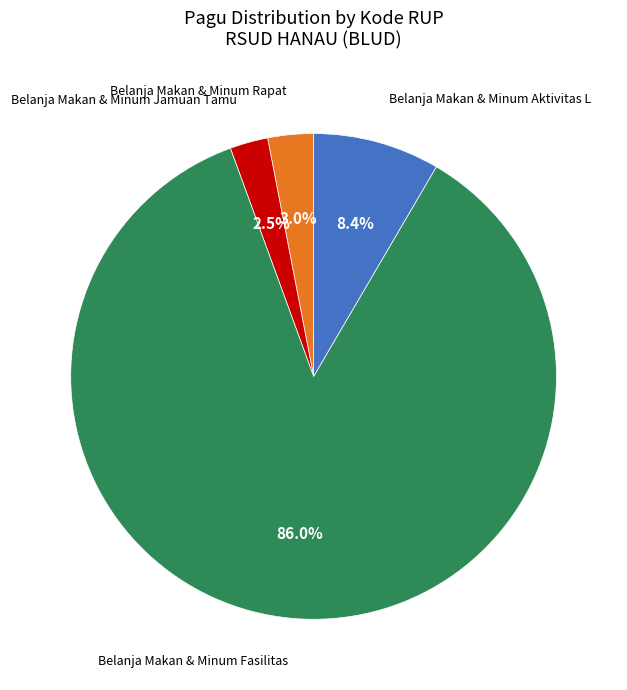

Is there any slice that represents more than half of the pie?

Yes